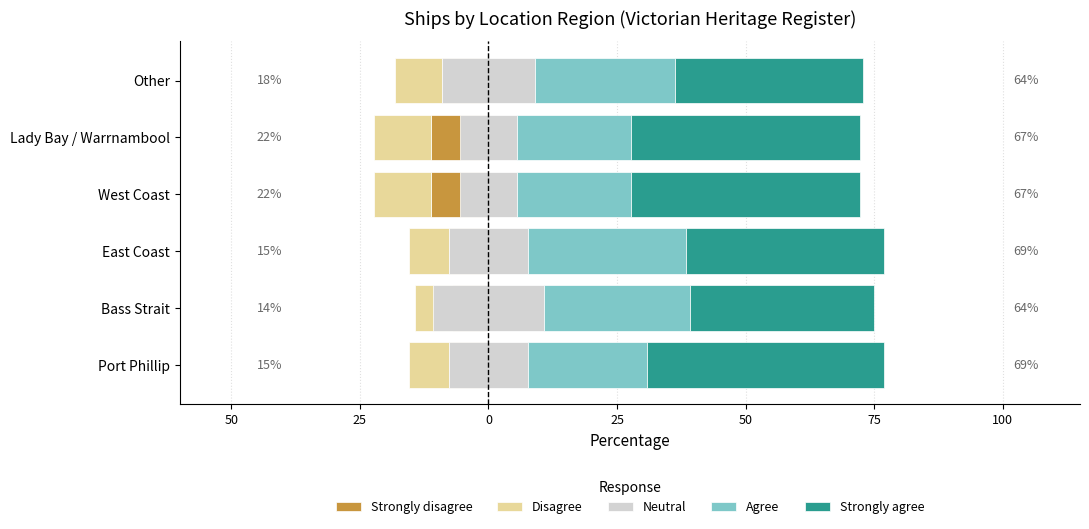

Is the value of Agree at West Coast greater than the value of Disagree at Other?

Yes